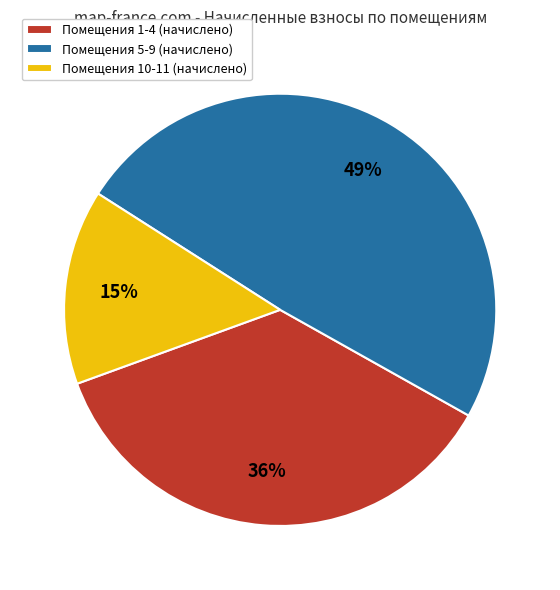

How many slices are in this pie chart?

3